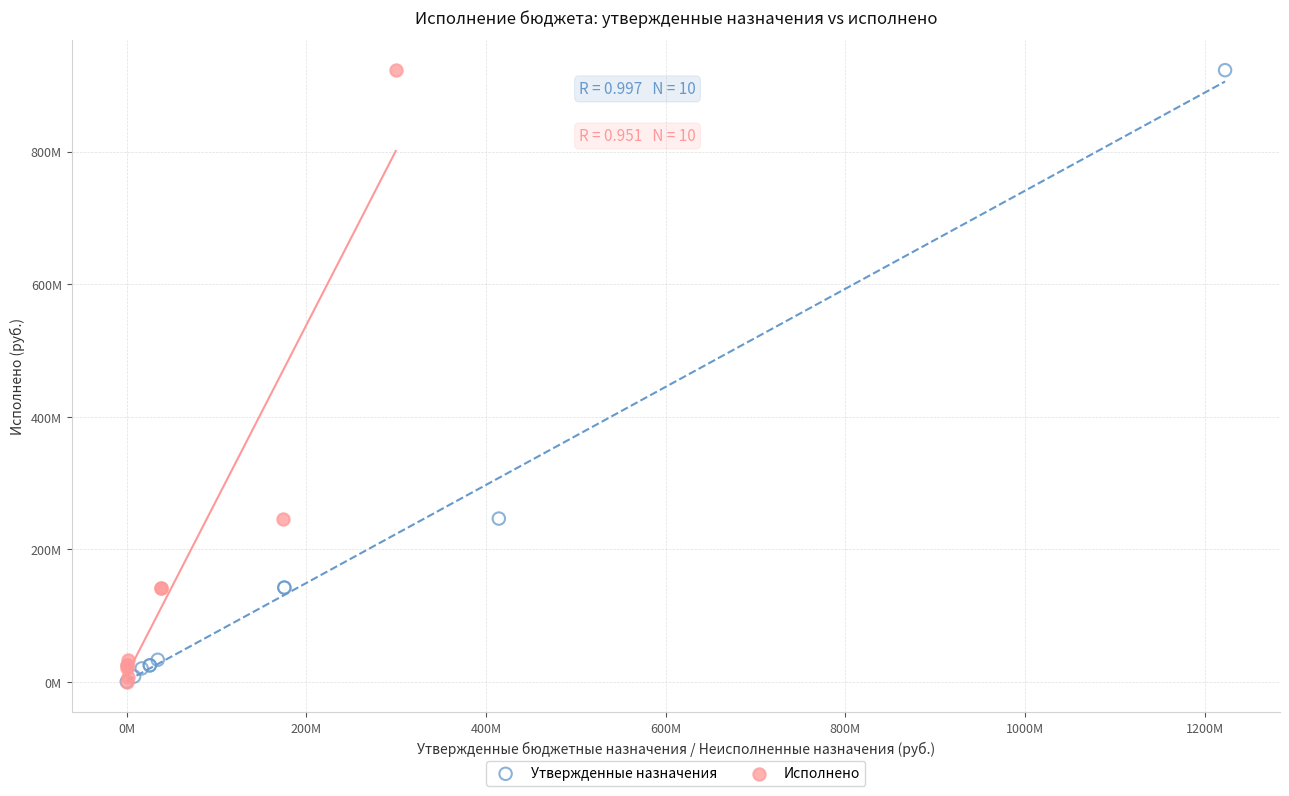

What are all the series names shown in the legend?

Утвержденные назначения, Исполнено